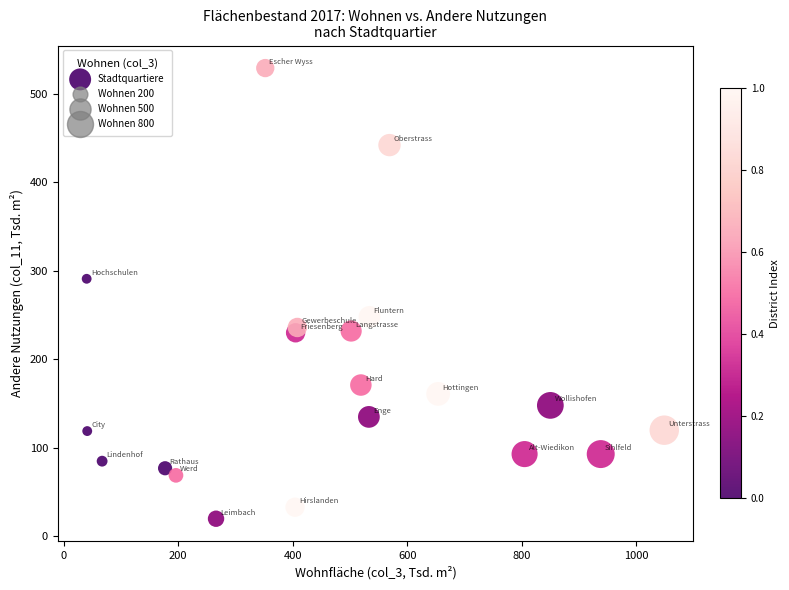

What Y value in the scatter plot is closest to 274?

291